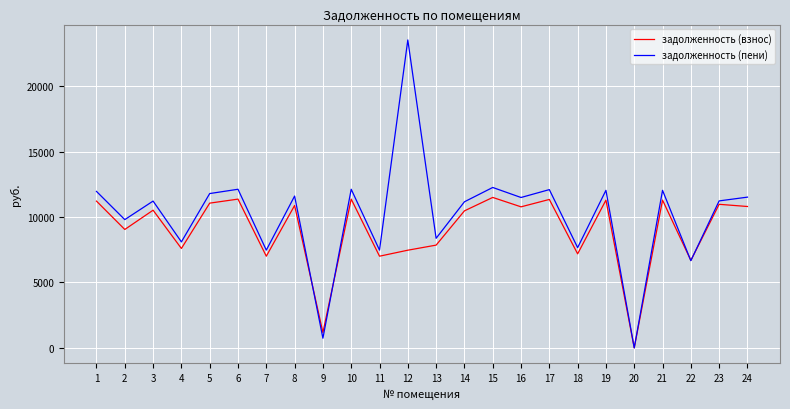

The value of задолженность (пени) at 18 is 3244.3. True or false?

False